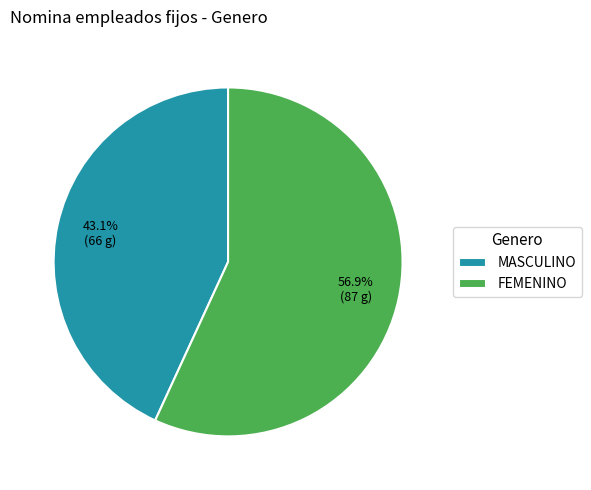

Do FEMENINO and MASCULINO together represent more than half of the pie?

Yes